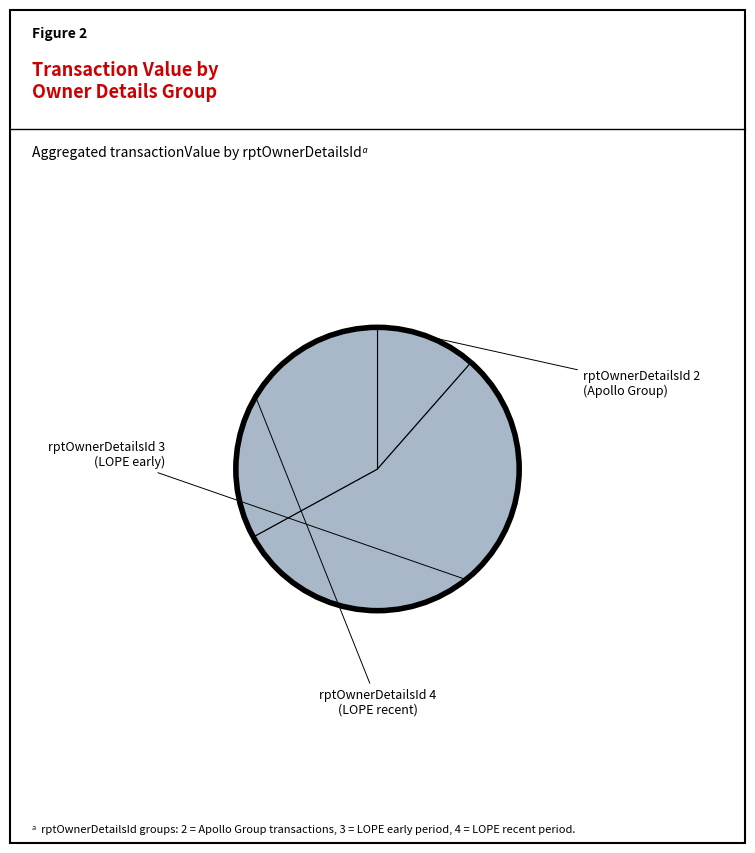

How many slices are in this pie chart?

3